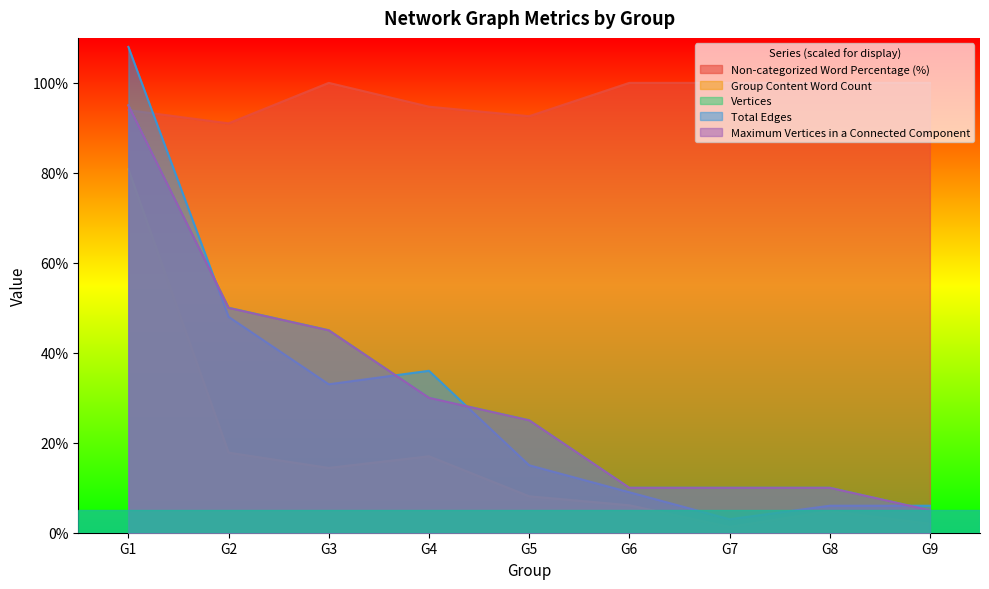

Reading left to right, list all the values displayed in this chart.

Non-categorized Word Percentage (%): G1=93.9	G2=91.0	G3=100.0	G4=94.7	G5=92.6	G6=100.0	G7=100.0	G8=100.0	G9=100.0
Group Content Word Count: G1=80.8	G2=17.8	G3=14.4	G4=17.0	G5=8.1	G6=6.1	G7=1.3	G8=4.8	G9=2.0
Vertices: G1=95.0	G2=50.0	G3=45.0	G4=30.0	G5=25.0	G6=10.0	G7=10.0	G8=10.0	G9=5.0
Total Edges: G1=108.0	G2=48.0	G3=33.0	G4=36.0	G5=15.0	G6=9.0	G7=3.0	G8=6.0	G9=6.0
Maximum Vertices in a Connected Component: G1=95.0	G2=50.0	G3=45.0	G4=30.0	G5=25.0	G6=10.0	G7=10.0	G8=10.0	G9=5.0